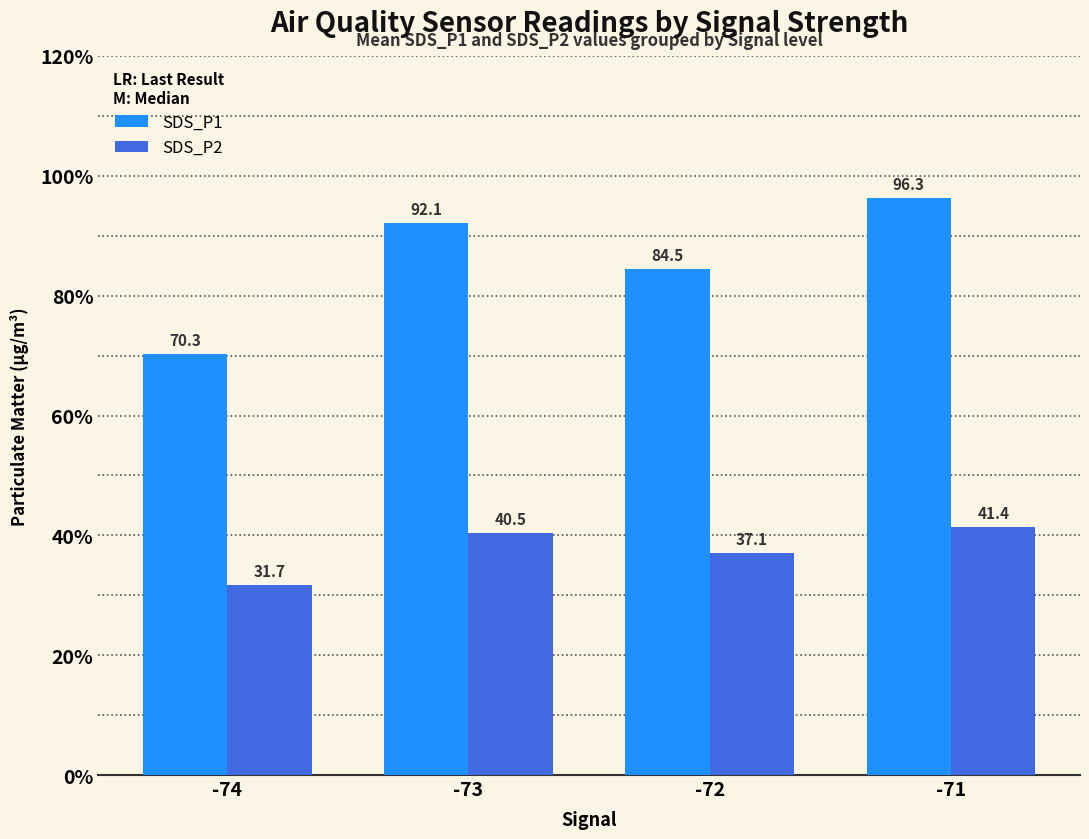

What is the difference between the SDS_P1 values at -71 and -73?

4.2